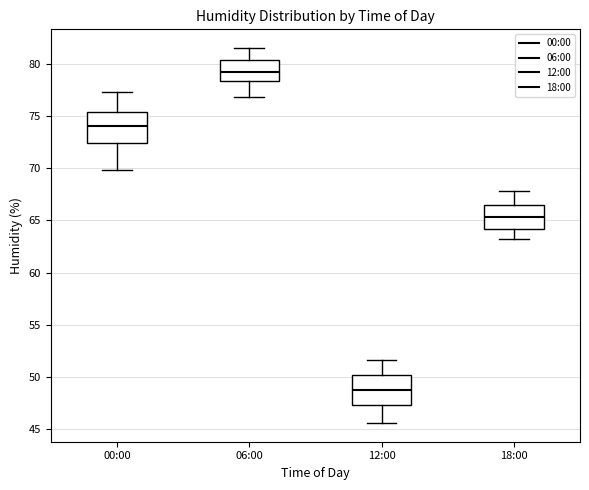

Where is the lower edge of the box for 00:00 on the y-axis? The values are not printed on the chart, so give them approximately, as read against the axis.

72.5